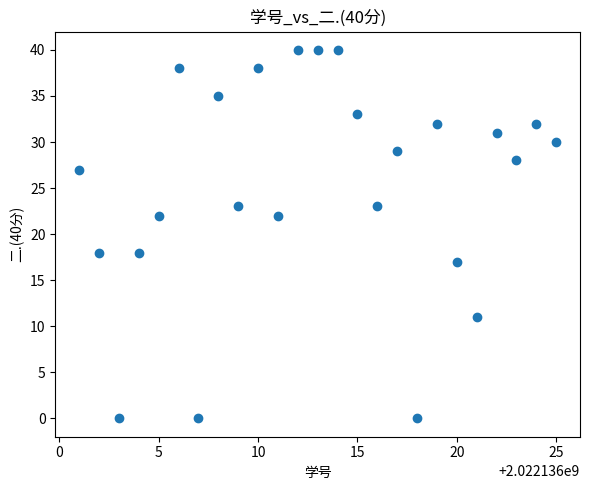

What is the range of X values (max minus min)?

24